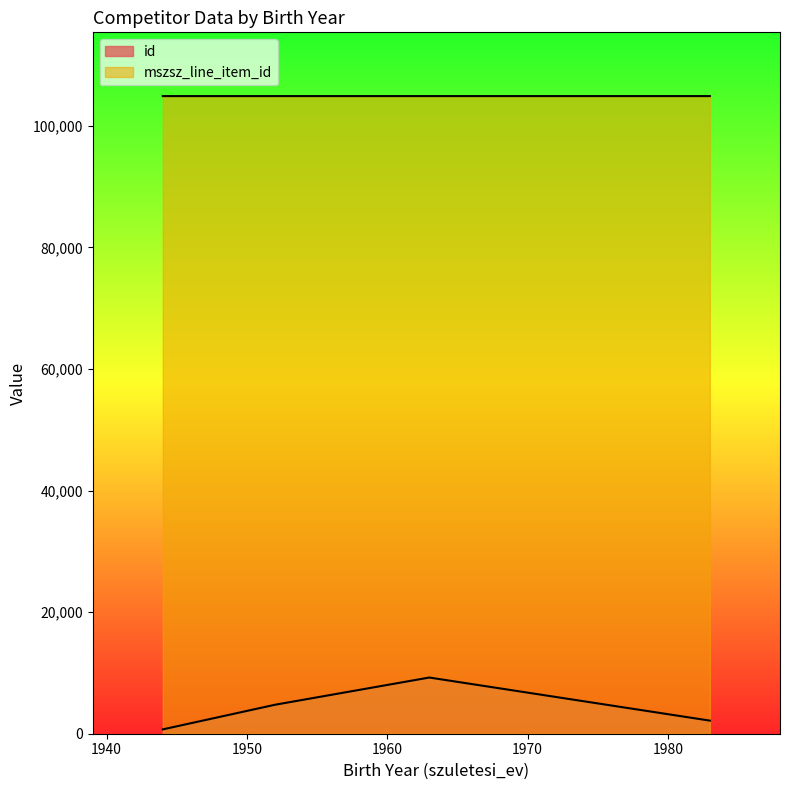

Is the value of mszsz_line_item_id at 1963 greater than the value of id at 1944?

Yes